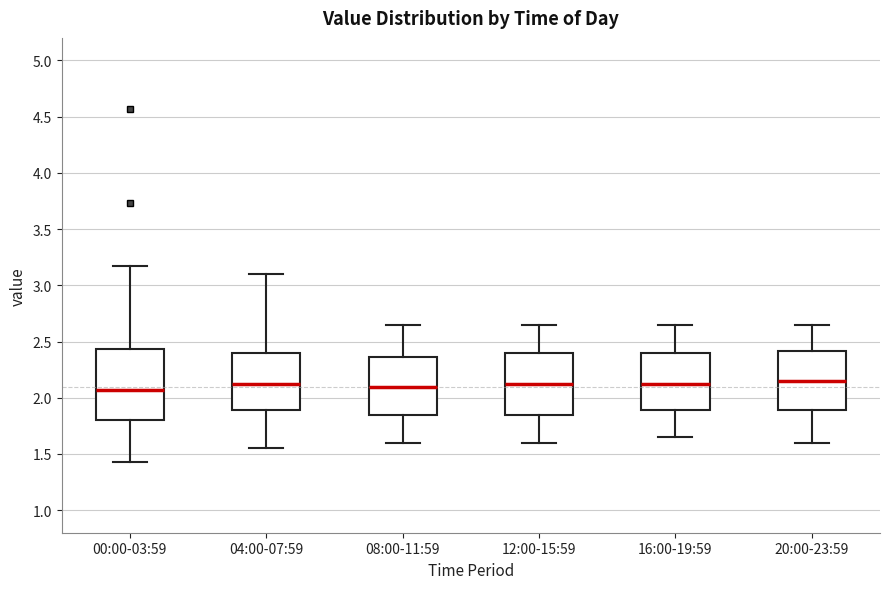

Where does the upper whisker of the box for 04:00-07:59 end on the y-axis? The values are not printed on the chart, so give them approximately, as read against the axis.

3.10